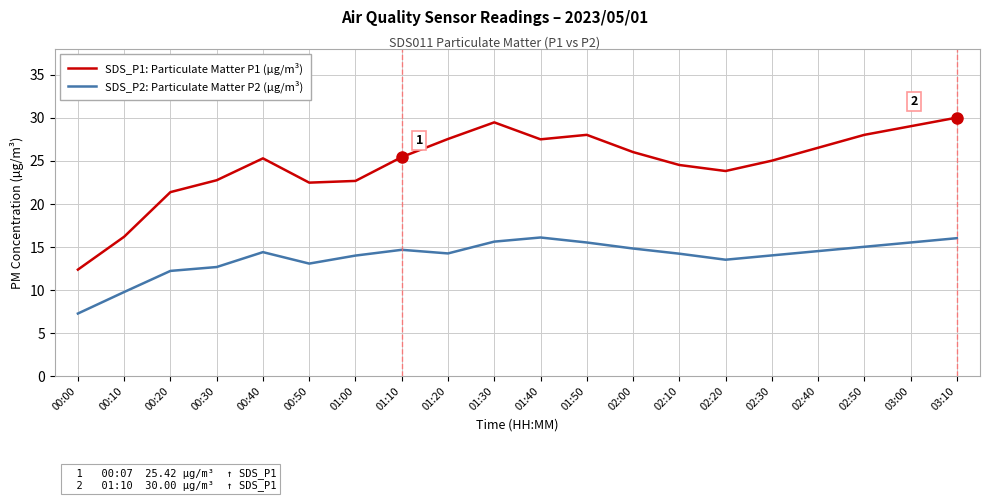

What are all the series names shown in the legend?

SDS_P1: Particulate Matter P1 (µg/m³), SDS_P2: Particulate Matter P2 (µg/m³)